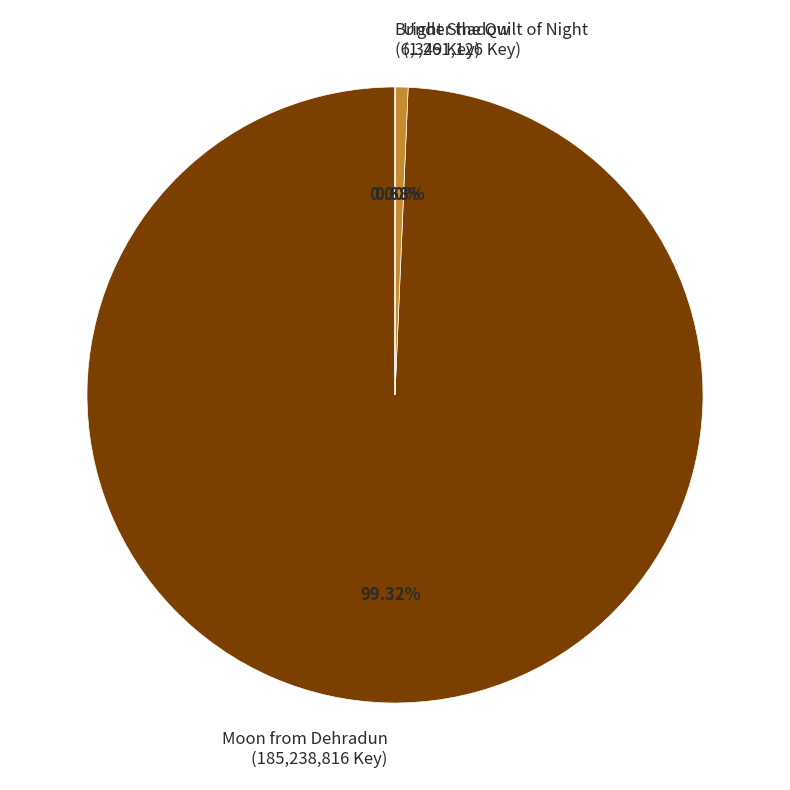

Is there any slice that represents more than half of the pie?

Yes